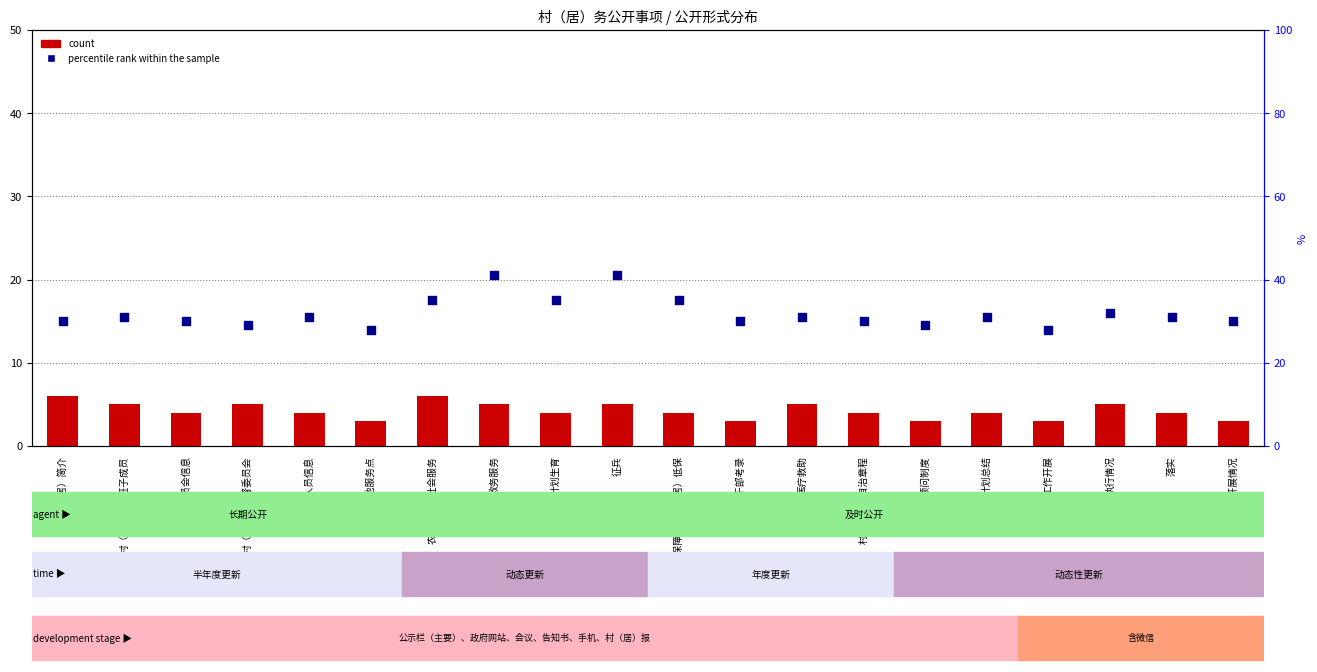

Which series contains the highest Y value?

percentile rank within the sample